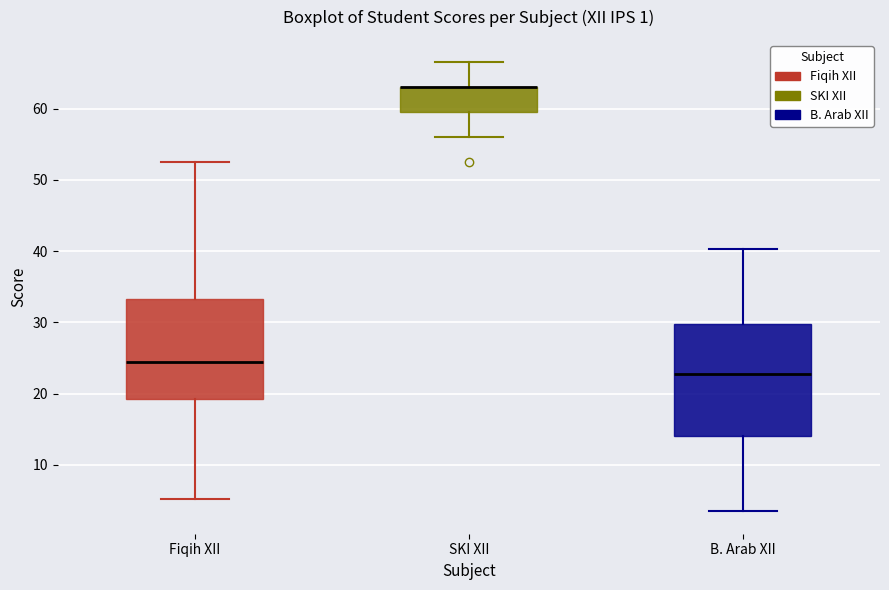

Reading left to right, read every box against the y-axis: the position of its median line, the range the box covers, and the ends of its whiskers. The values are not printed on the chart, so give them approximately, as read against the axis.

Fiqih XII: median 25, box 19 to 33, whiskers 5 to 53
SKI XII: median 63 (drawn on the box's upper edge), box 60 to 63, whiskers 56 to 67
B. Arab XII: median 23, box 14 to 30, whiskers 4 to 40